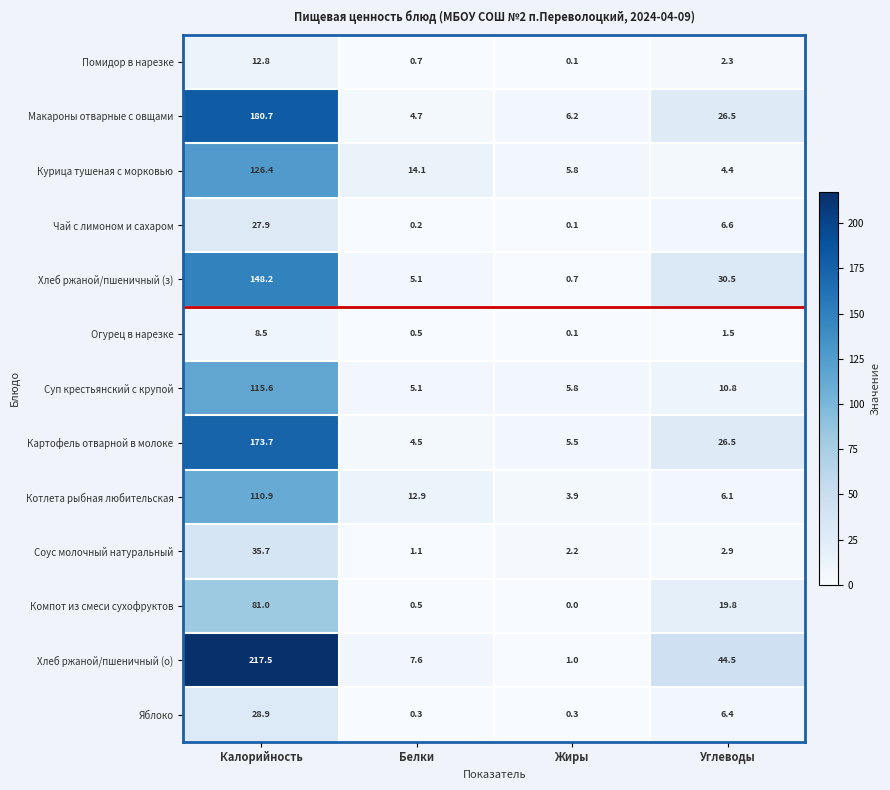

At which category is the sum across all series the highest?

Калорийность